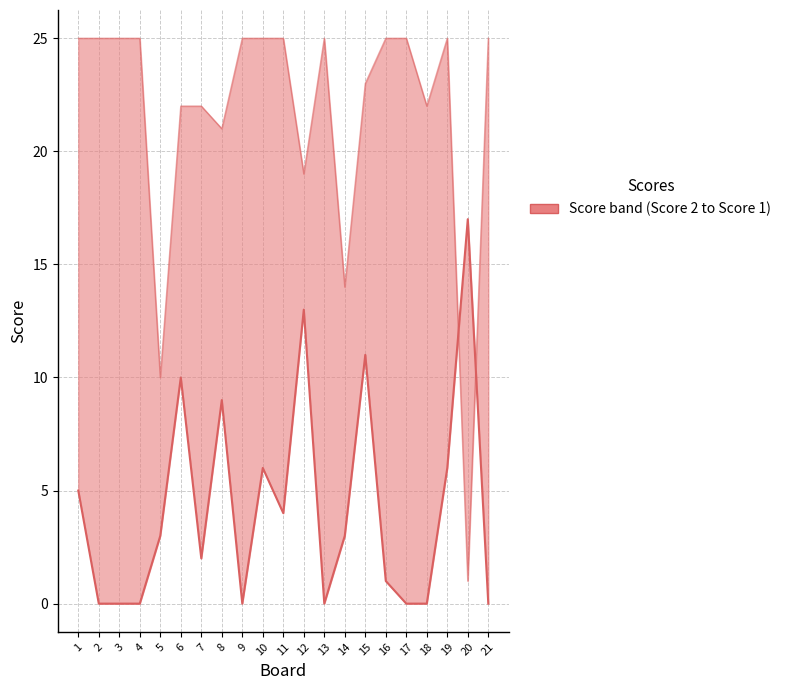

At which label is Score 2 closest to 8?

8